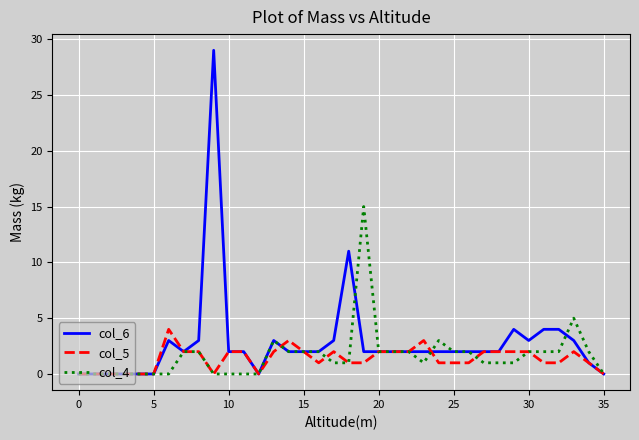

List the series in order of their peak value, highest first.

col_6, col_4, col_5